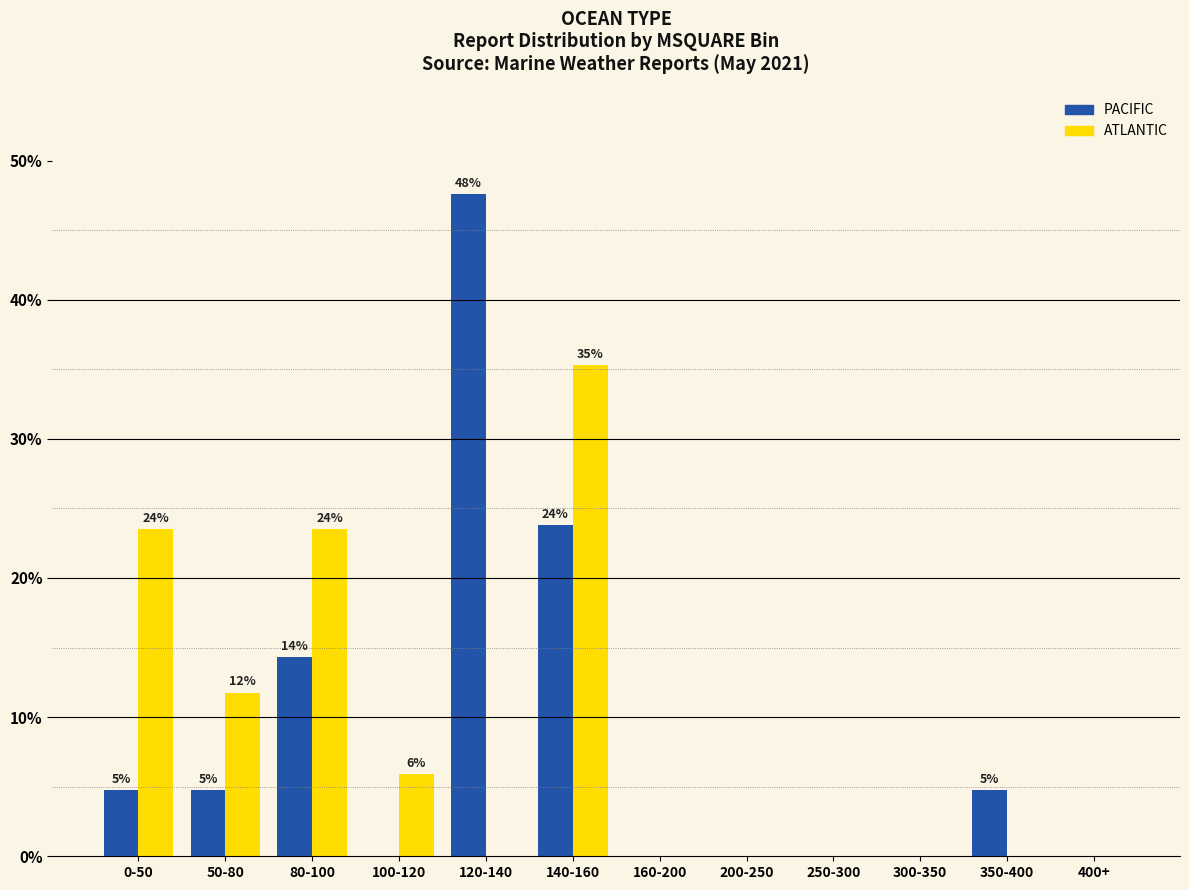

The PACIFIC series shows 4.8 at 350-400. True or false?

True